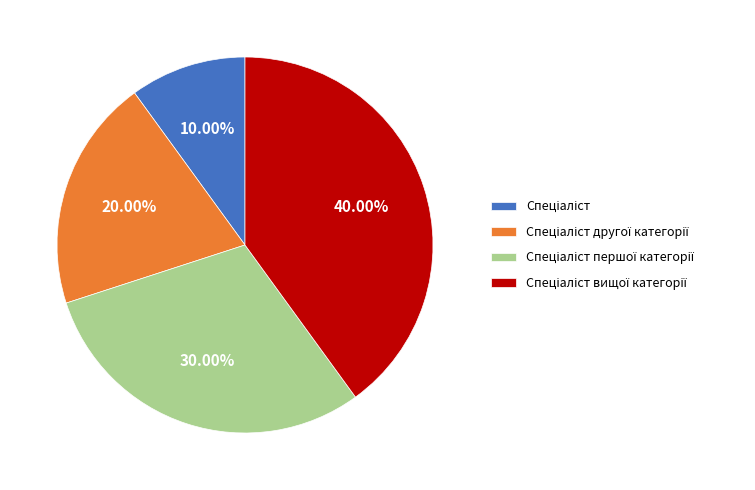

Is there any slice that represents more than half of the pie?

No